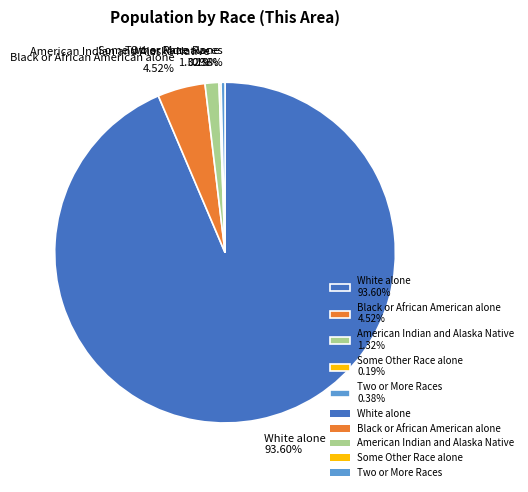

Is there a majority slice in this chart?

Yes